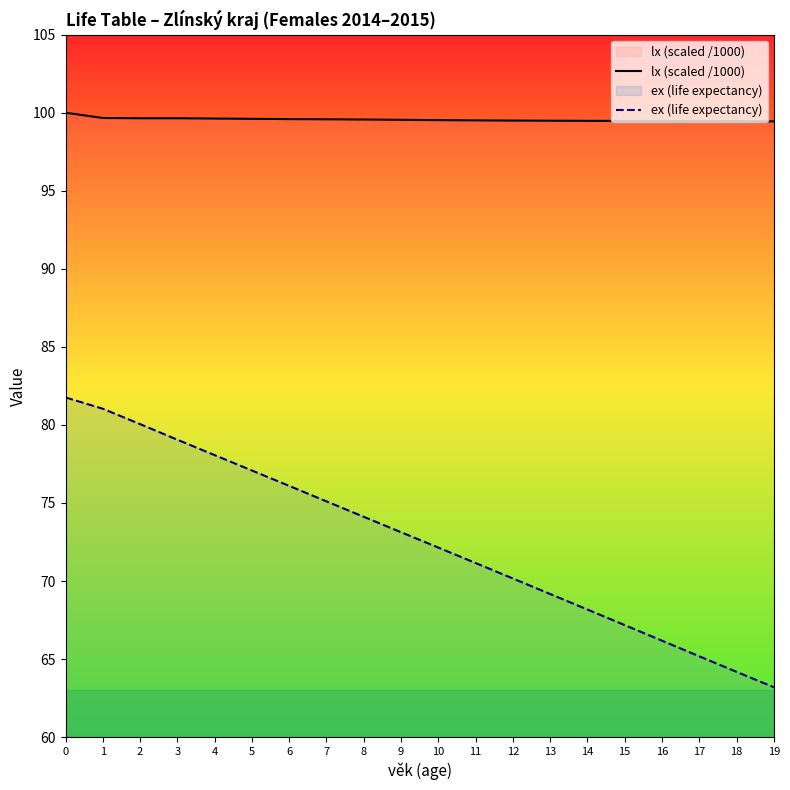

Does the chart have visible grid lines?

No